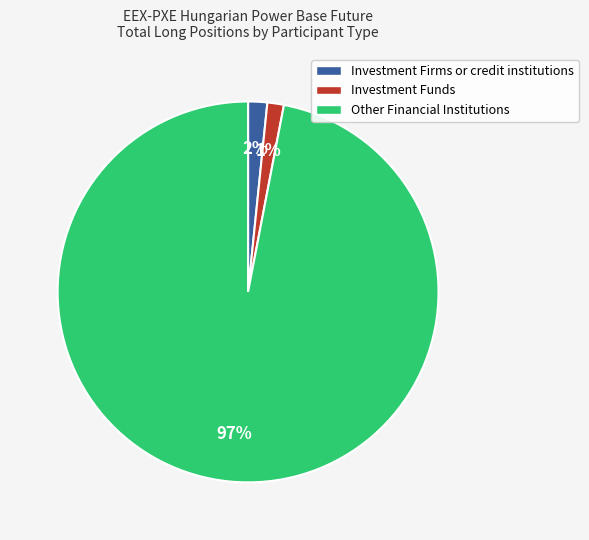

Which slice represents more than half of the pie?

Other Financial Institutions